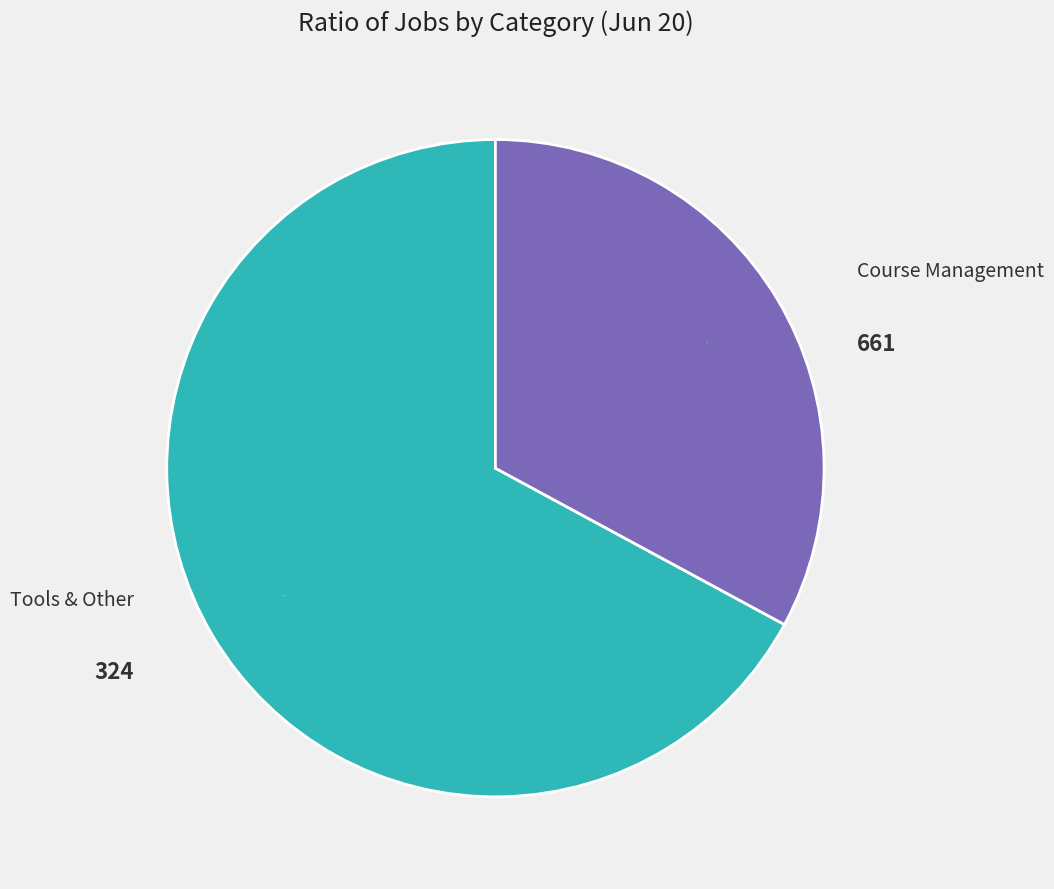

Is there any slice that represents more than half of the pie?

Yes